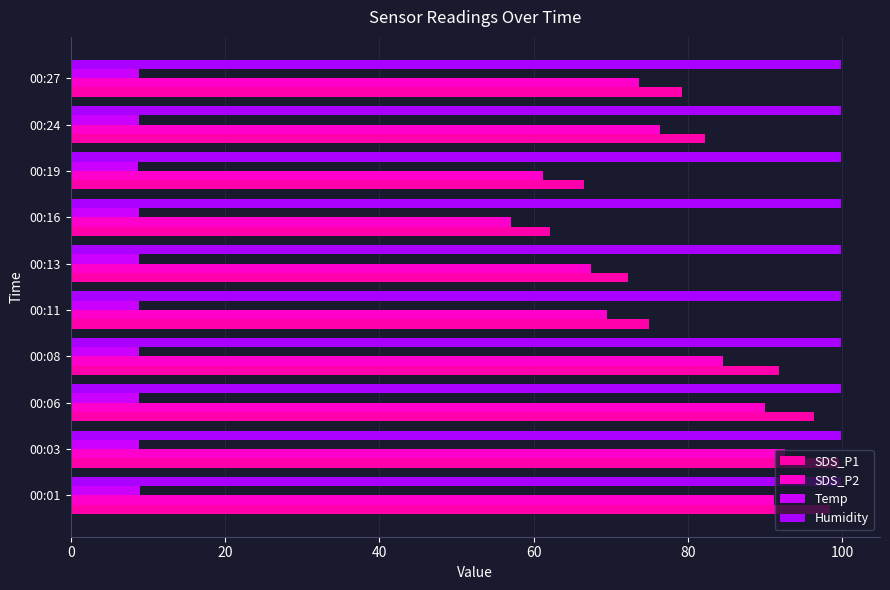

What are all the series names shown in the legend?

SDS_P1, SDS_P2, Temp, Humidity